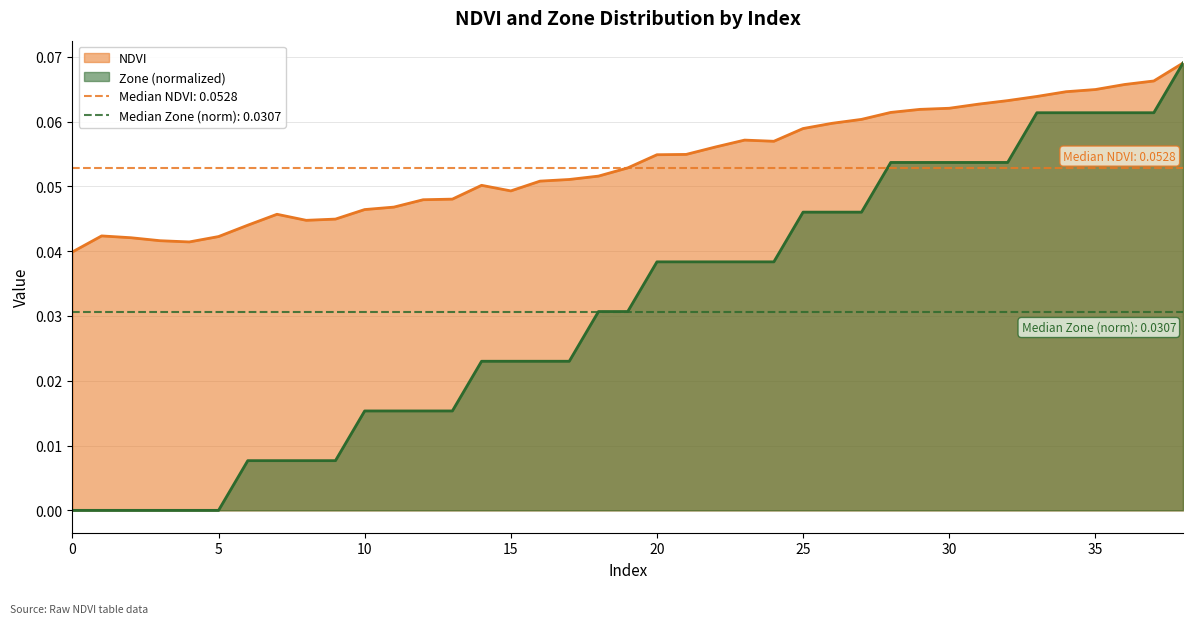

True or false: Zone and NDVI cross at least once.

False